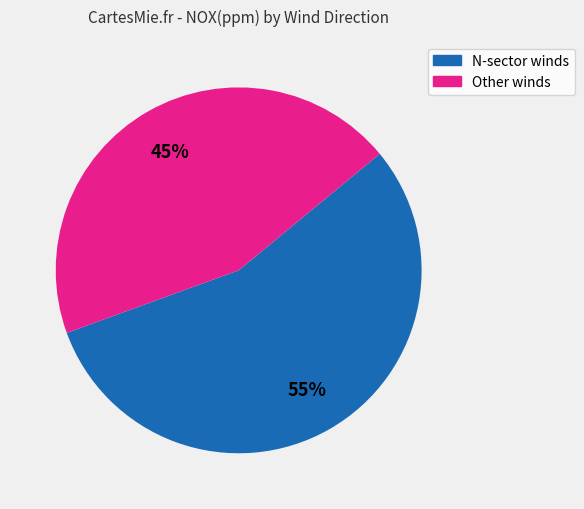

Does any single category account for the majority?

Yes